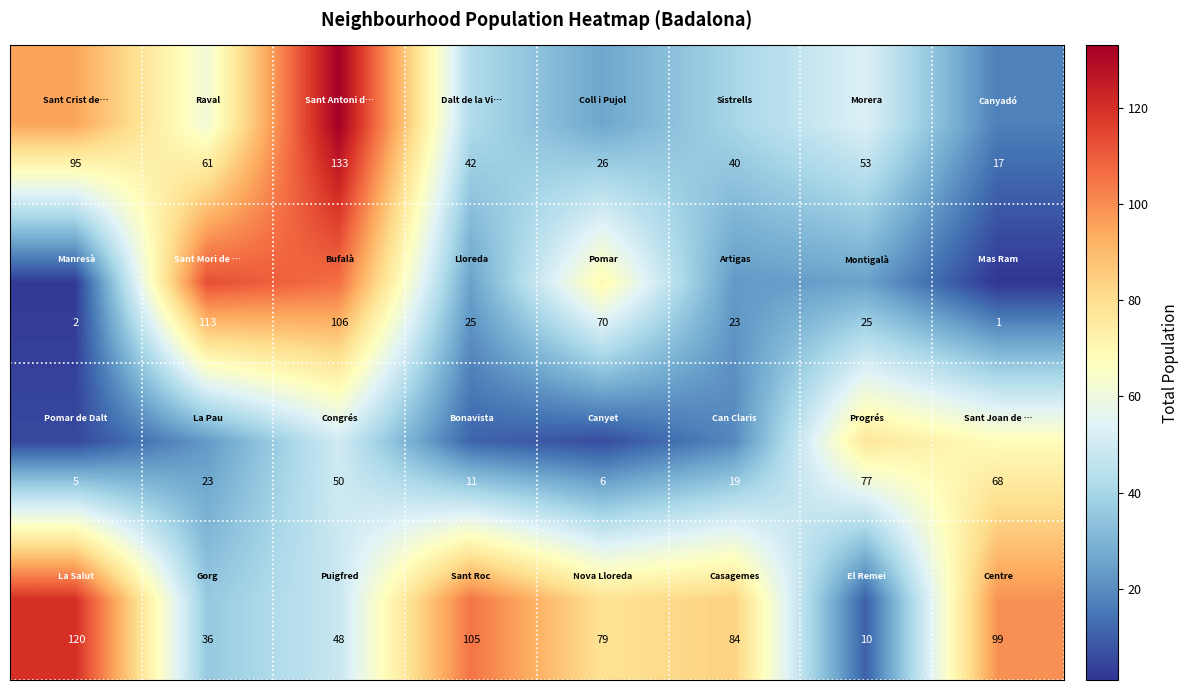

At how many categories does at least one series exceed 28?

8